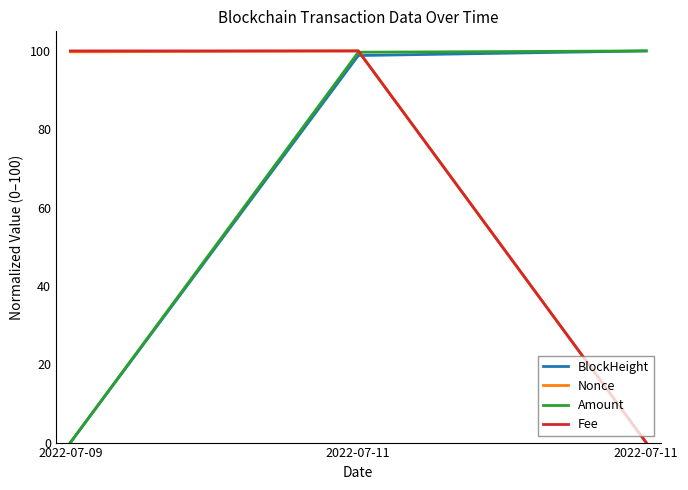

What is the average value of the Amount series?

66.6